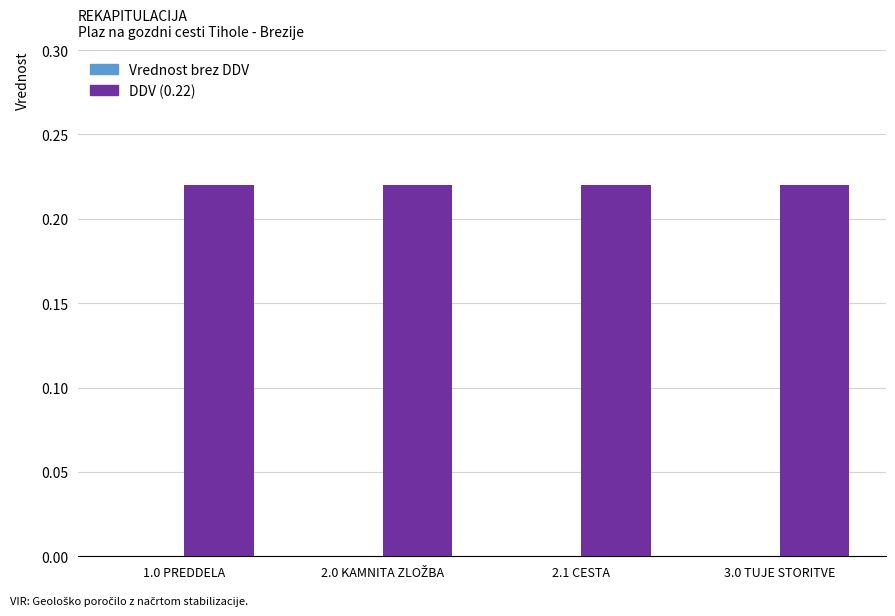

Reading left to right, what are all the values shown in this chart?

Vrednost brez DDV: 0.0	0.0	0.0	0.0
DDV (0.22): 0.2	0.2	0.2	0.2